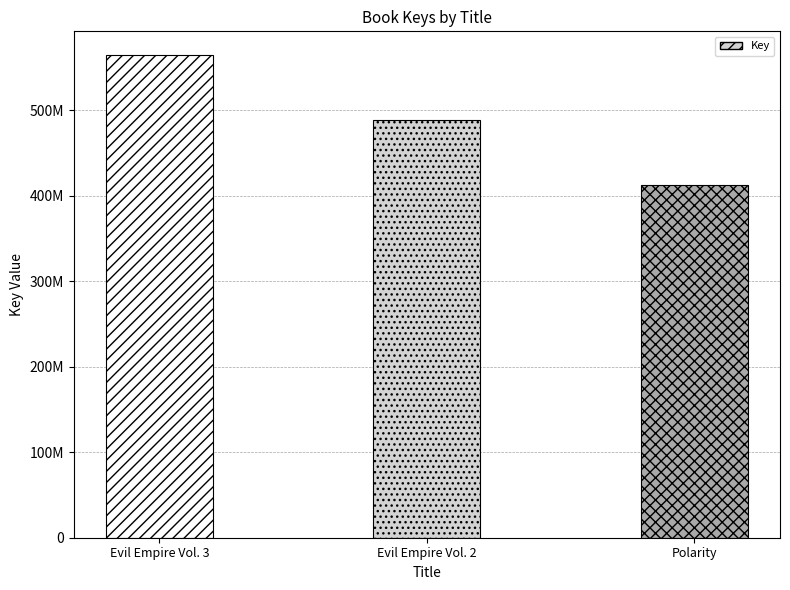

Are the bars horizontal?

No